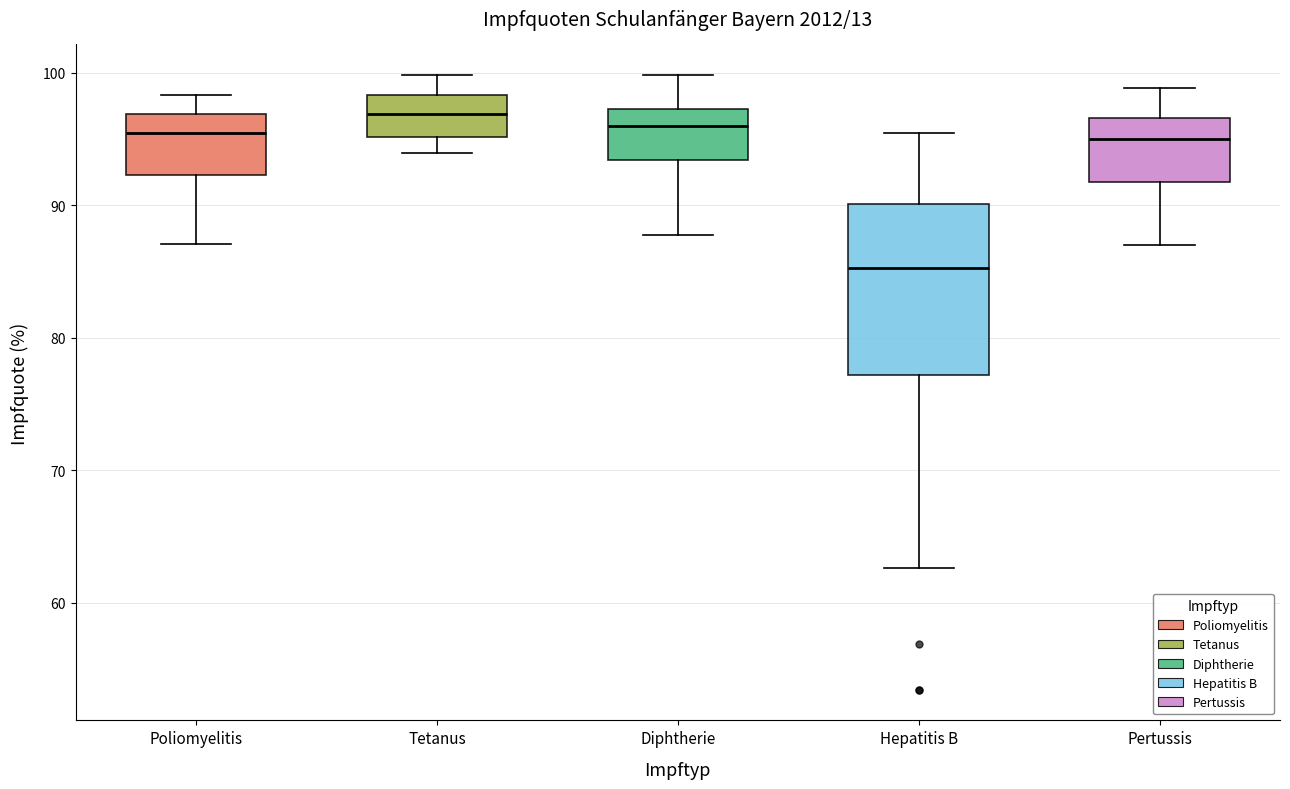

Reading left to right, transcribe this box plot: for each box, give where its median line is, the range the box spans, and where its two whiskers end, as read against the y-axis. The values are not printed on the chart, so give them approximately, as read against the axis.

Poliomyelitis: median 95, box 92 to 97, whiskers 87 to 98
Tetanus: median 97, box 95 to 98, whiskers 94 to 100
Diphtherie: median 96, box 93 to 97, whiskers 88 to 100
Hepatitis B: median 85, box 77 to 90, whiskers 63 to 95
Pertussis: median 95, box 92 to 97, whiskers 87 to 99